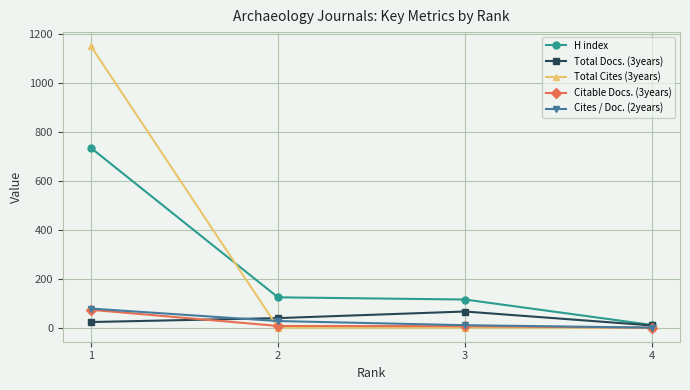

Which series changed the most between 2 and 4?

H index